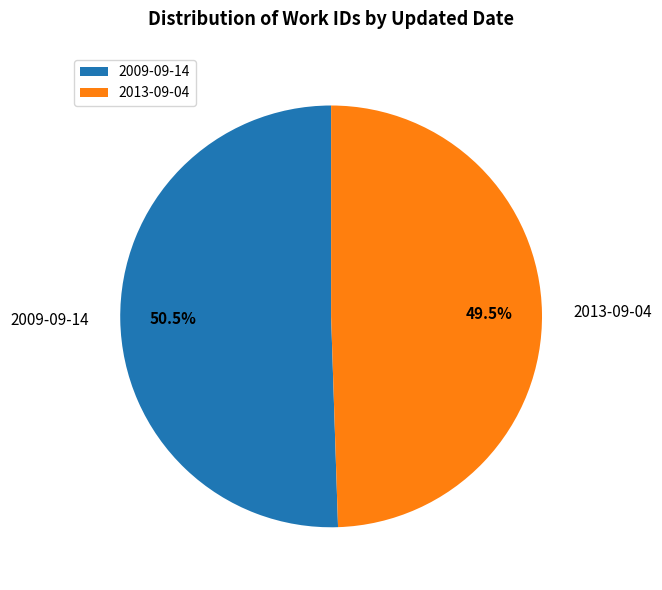

What is the total percentage of 2013-09-04 and 2009-09-14?

100.0%